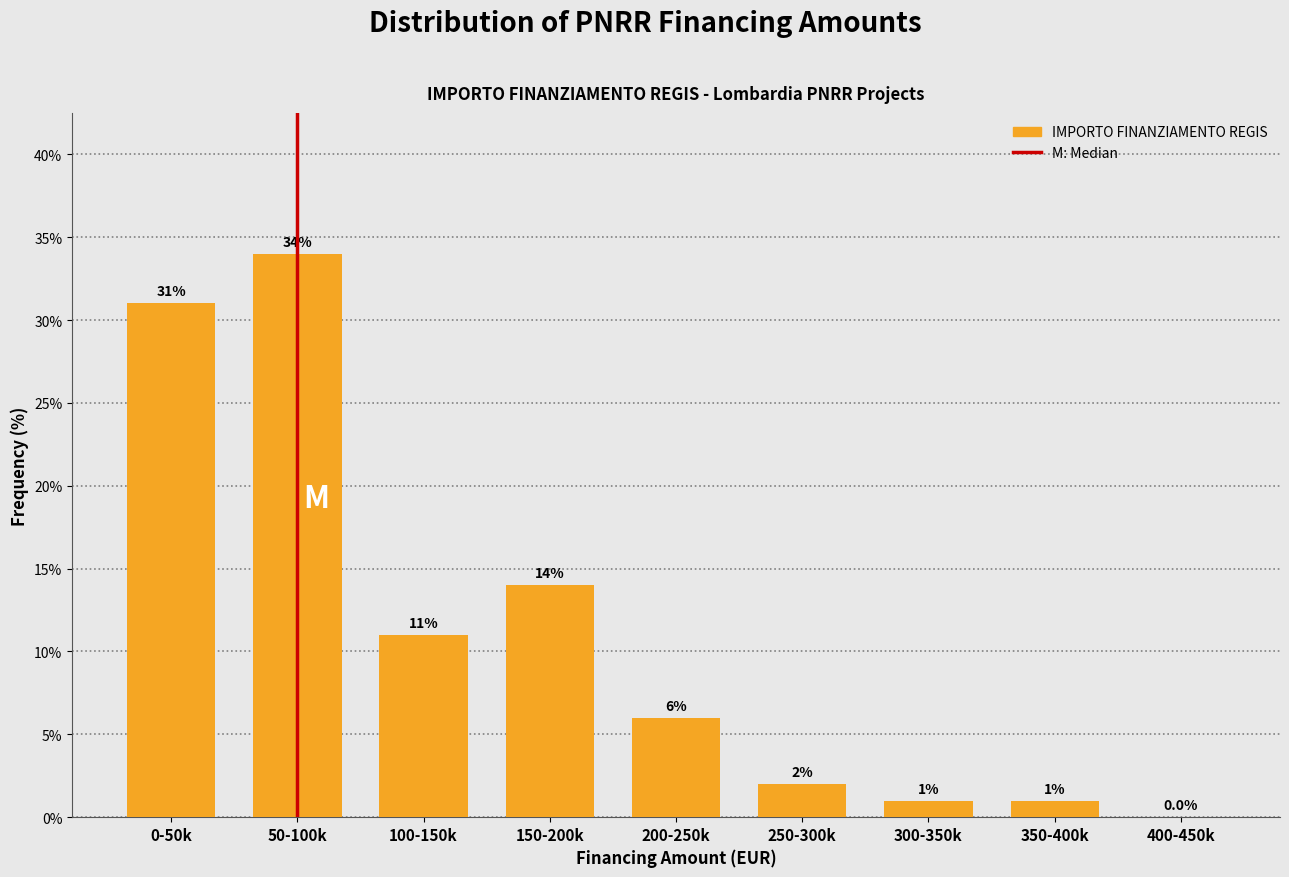

Reading left to right, extract all data points from this chart.

0-50k=31.0	50-100k=34.0	100-150k=11.0	150-200k=14.0	200-250k=6.0	250-300k=2.0	300-350k=1.0	350-400k=1.0	400-450k=0.0